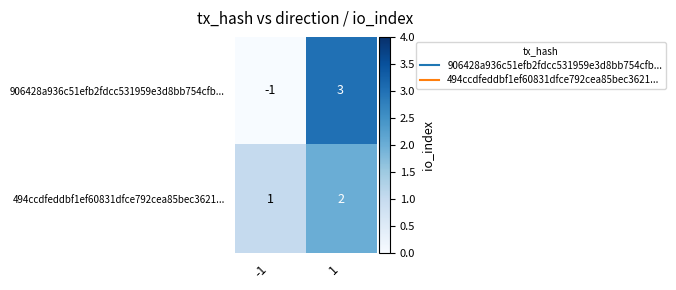

Which series has the largest total across all categories?

494ccdfeddbf1ef60831dfce792cea85bec3621...